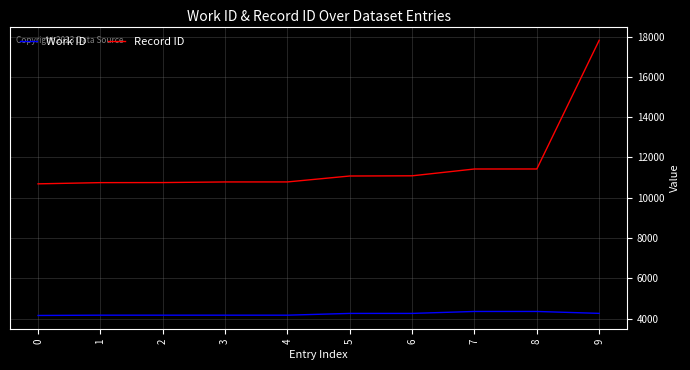

Is the value of Record ID at 4 greater than the value of Work ID at 3?

Yes